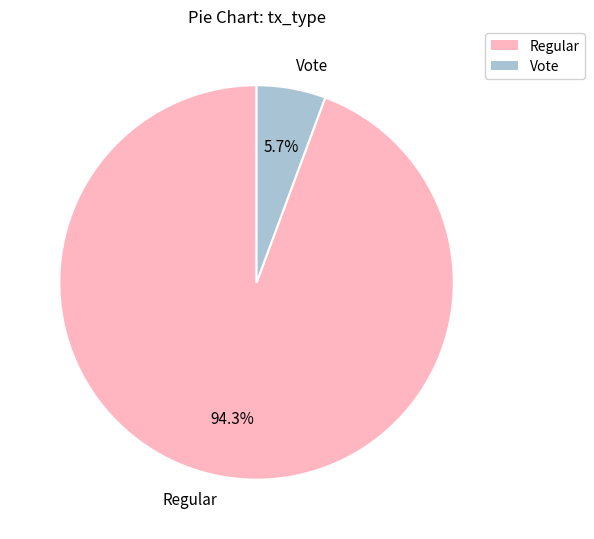

Rank the categories by value from lowest to highest.

Vote, Regular